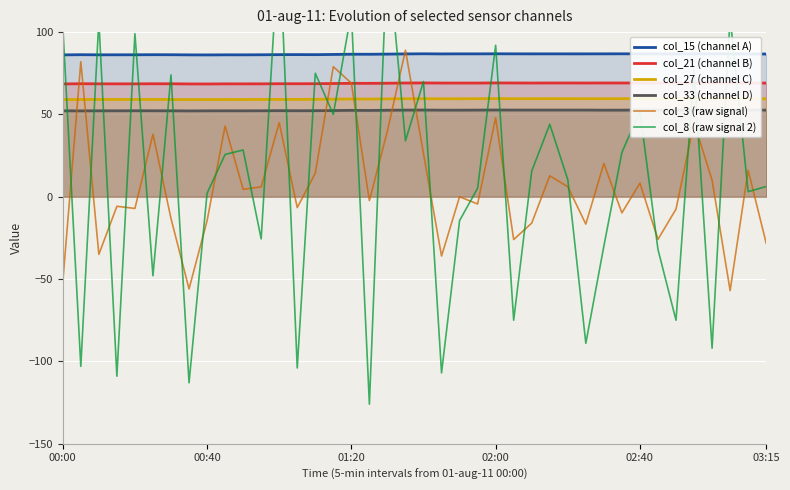

Where is col_27 (channel C) nearest to the value 59?

7